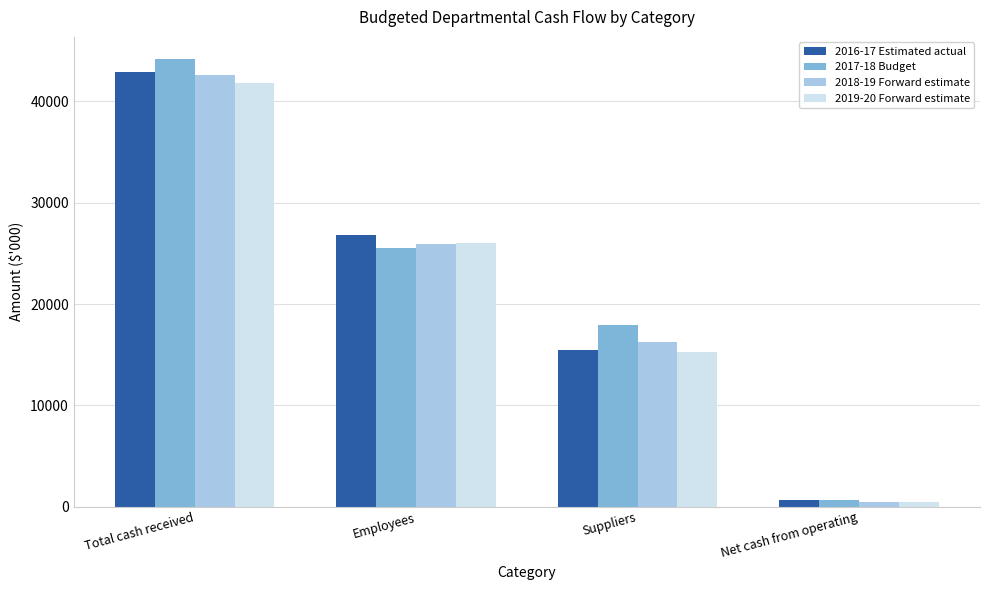

Where is 2016-17 Estimated actual nearest to the value 21819?

Employees